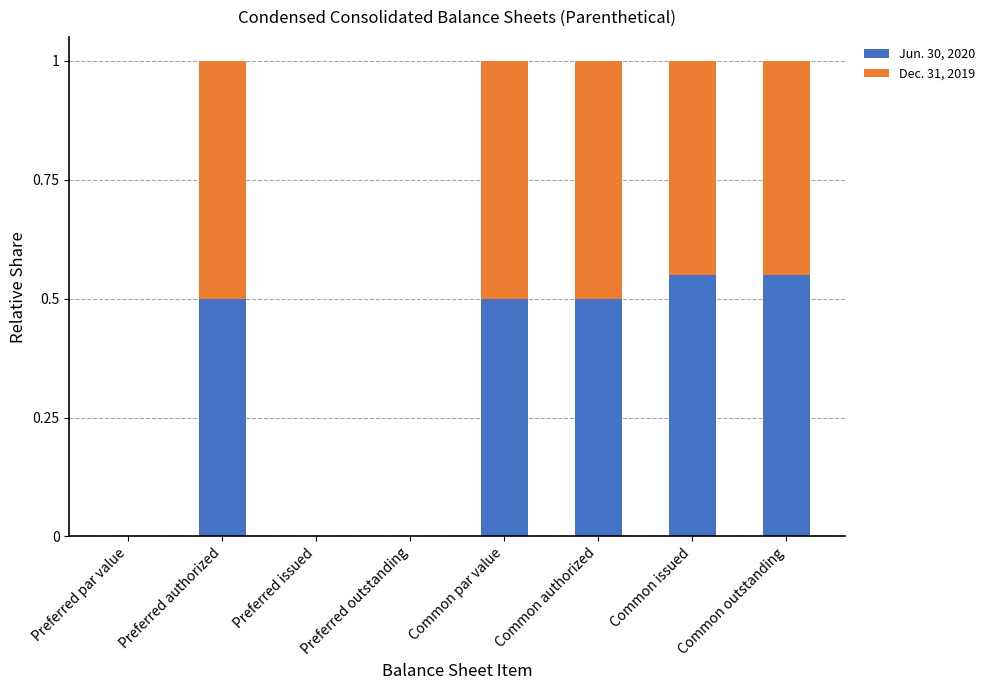

True or false: Jun. 30, 2020 has a value of 0.5 at Preferred authorized.

True